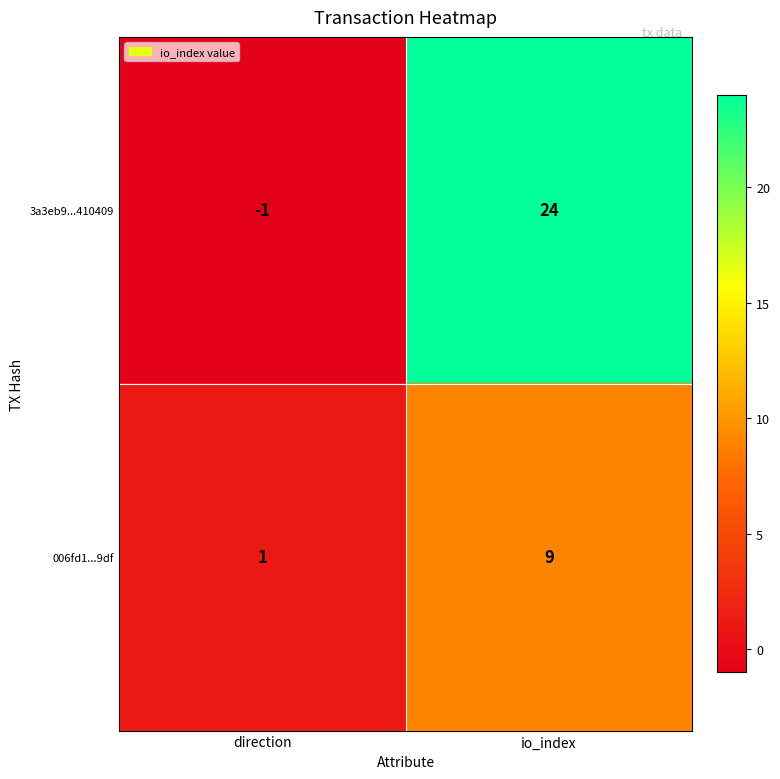

Between direction and io_index, which series saw the biggest shift?

3a3eb9...410409